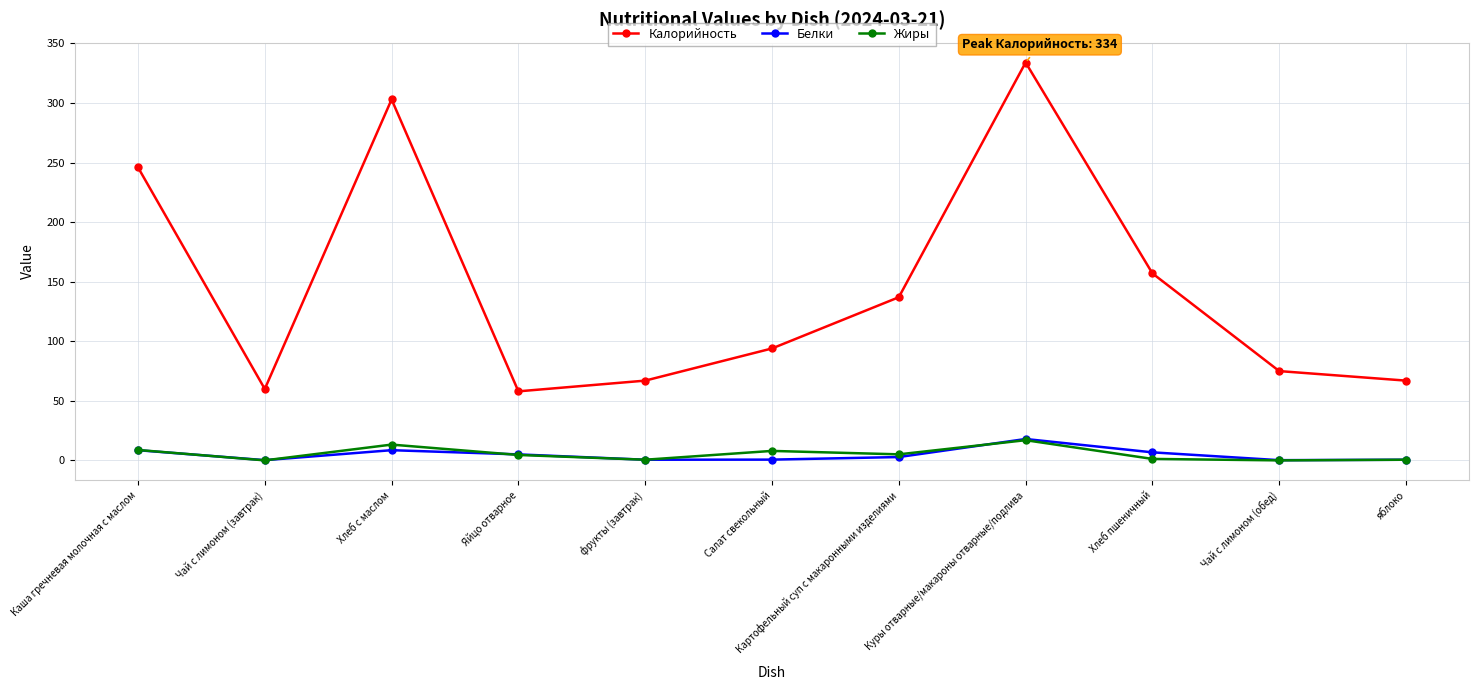

Between Хлеб с маслом and яблоко, which series saw the biggest shift?

Калорийность